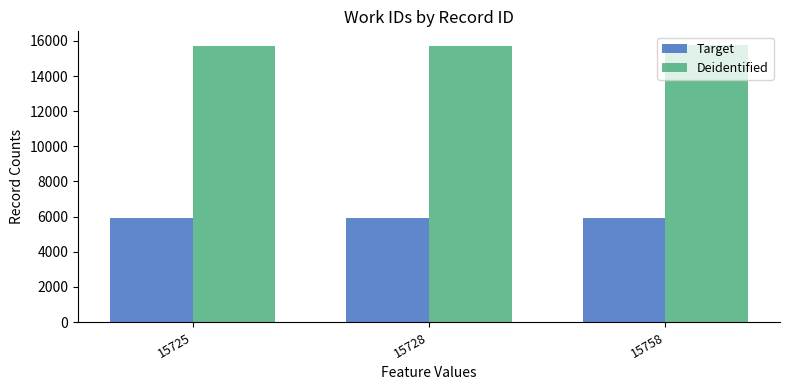

Rank the series by their maximum value, from highest to lowest.

Deidentified, Target